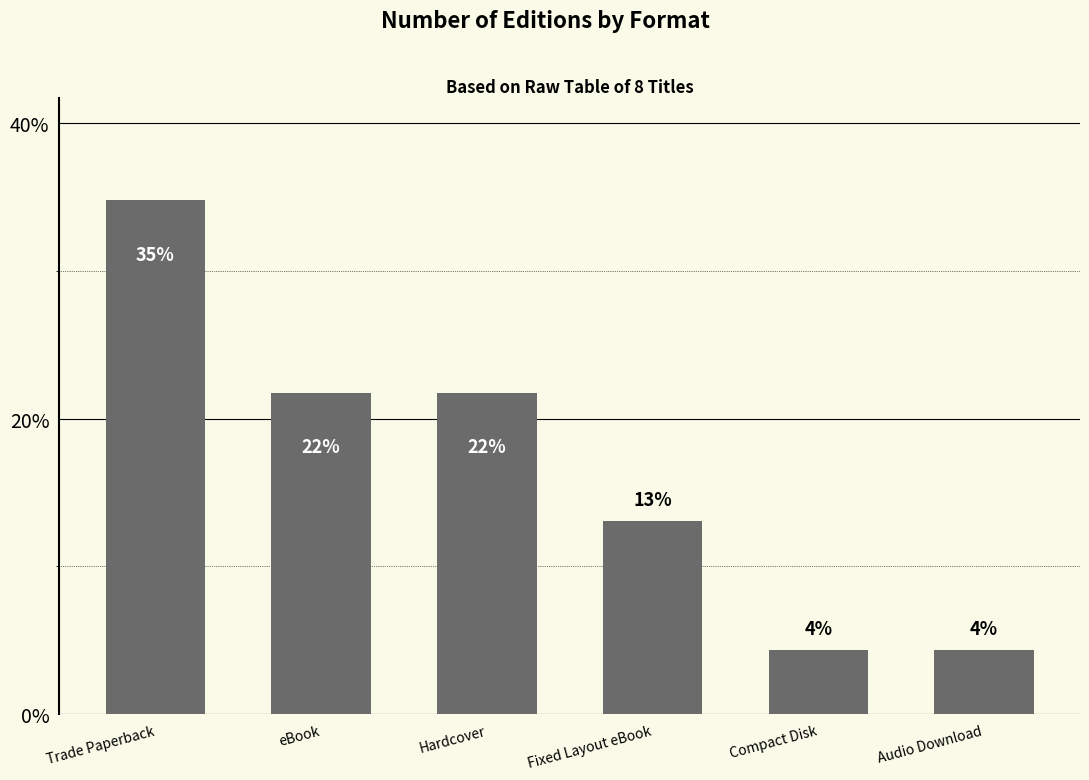

Is it true that the value at Audio Download is 1.9?

False